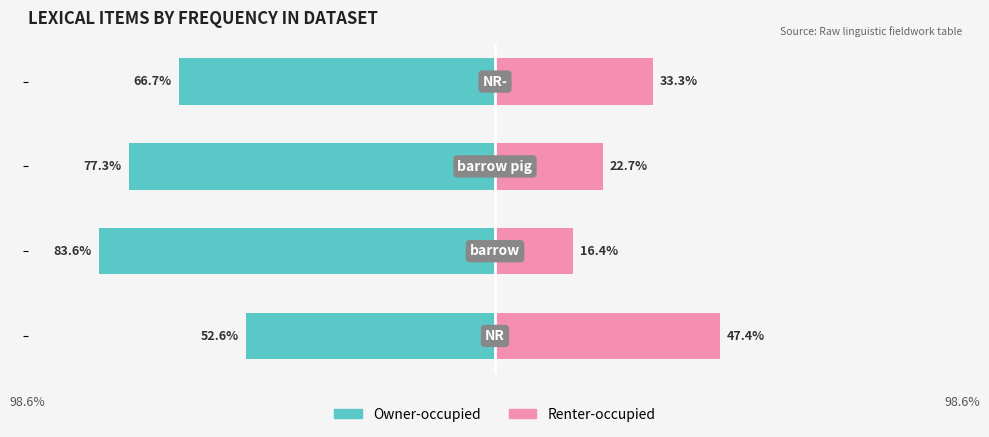

Reading left to right, transcribe all the data shown in this chart.

Owner-occupied: -52.6	-83.6	-77.3	-66.7
Renter-occupied: 47.4	16.4	22.7	33.3